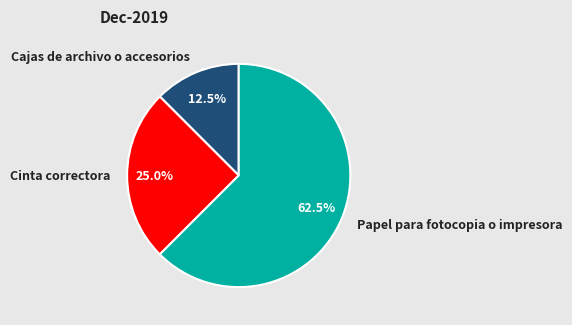

Is the sum of Cajas de archivo o accesorios and Cinta correctora greater than half?

No